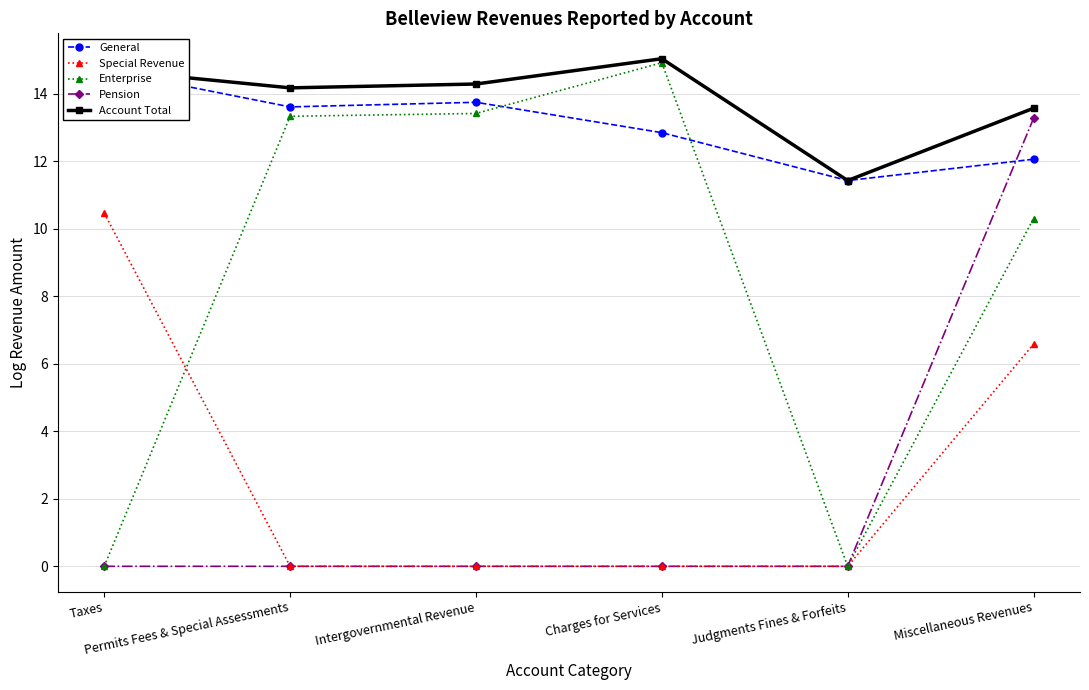

At Miscellaneous Revenues, list the series in order from largest to smallest.

Account Total, Pension, General, Enterprise, Special Revenue